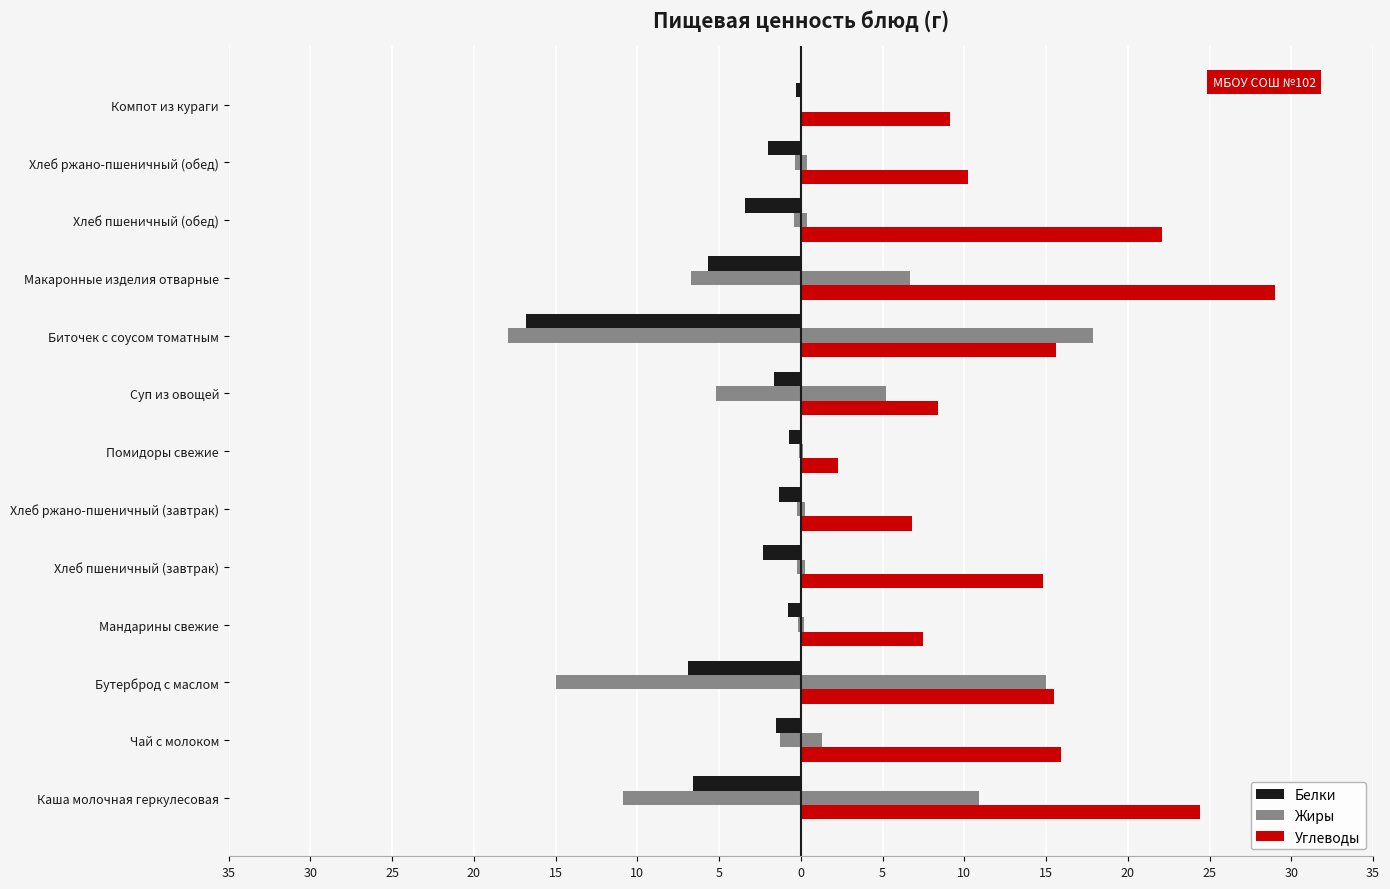

What is the average value of the Белки series?

-3.8